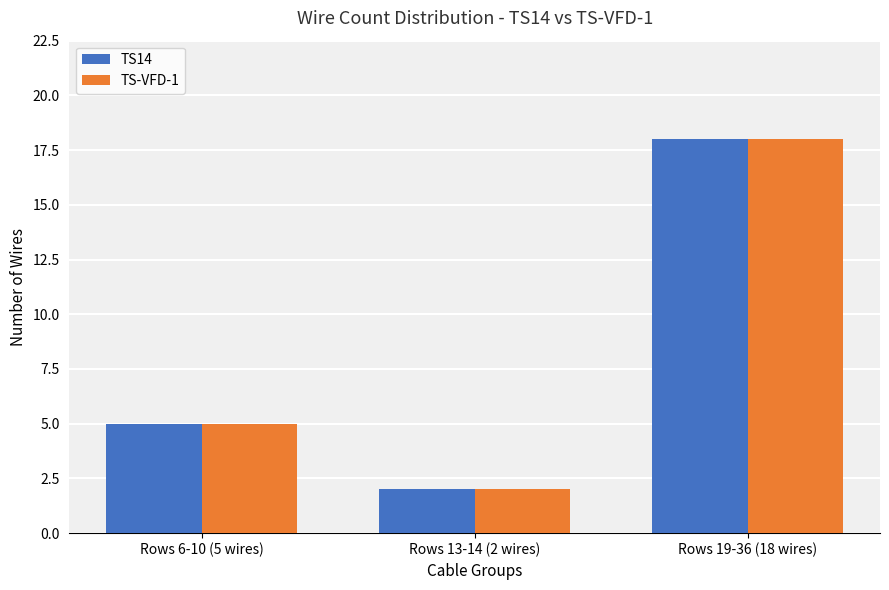

What is the value of the TS14 bar at the 3rd from the left?

18